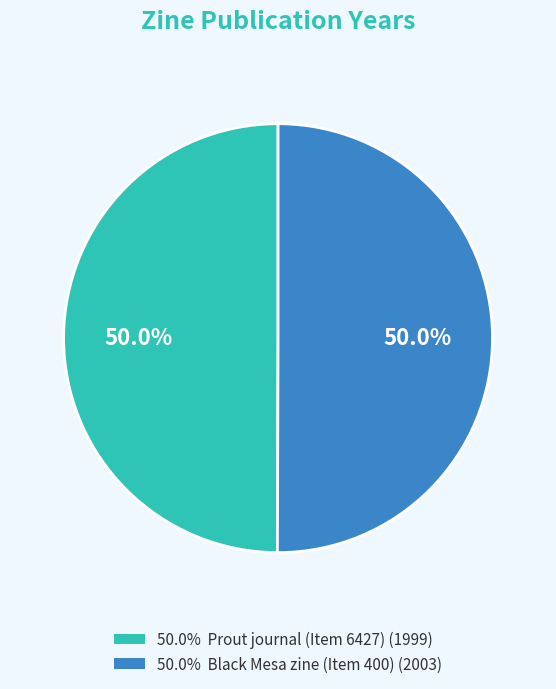

Which has a higher value, Prout journal (Item 6427) or Black Mesa zine (Item 400)?

Black Mesa zine (Item 400)